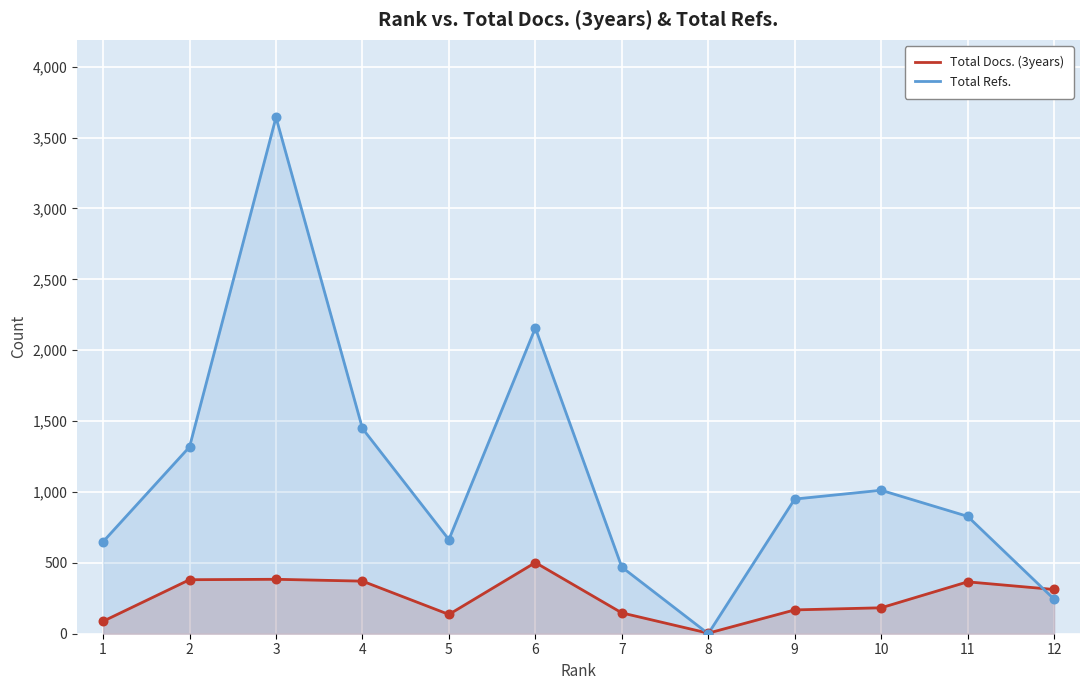

Is the value of Total Docs. (3years) at 1 greater than the value of Total Refs. at 6?

No